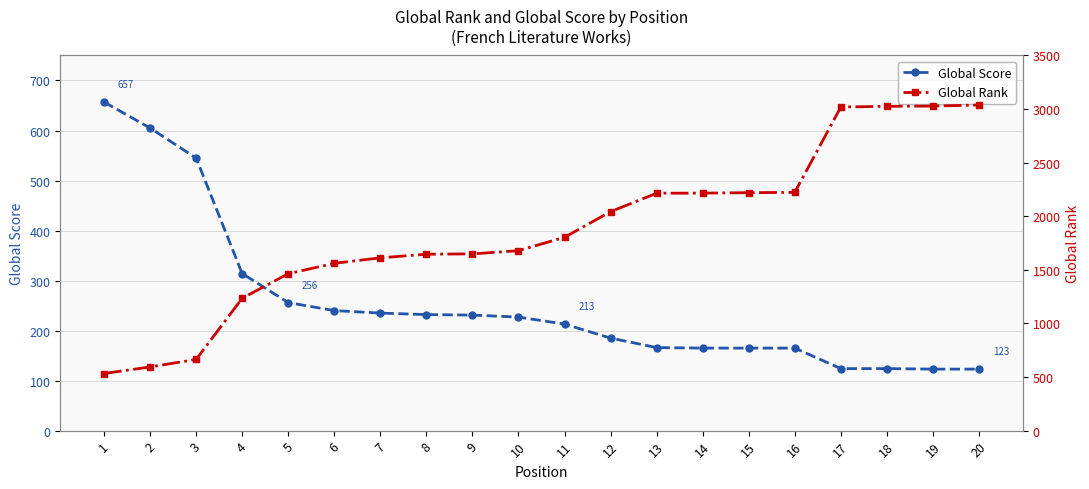

What is the difference between the Global Score values at 6 and 2?

365